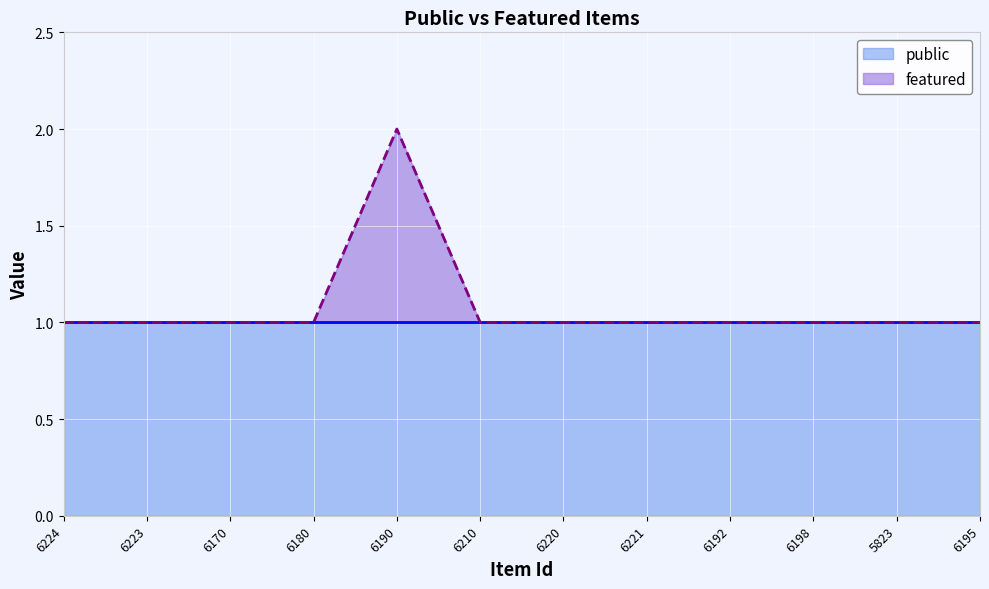

Rank the categories by value from lowest to highest.

6224, 6223, 6170, 6180, 6210, 6220, 6221, 6192, 6198, 5823, 6195, 6190